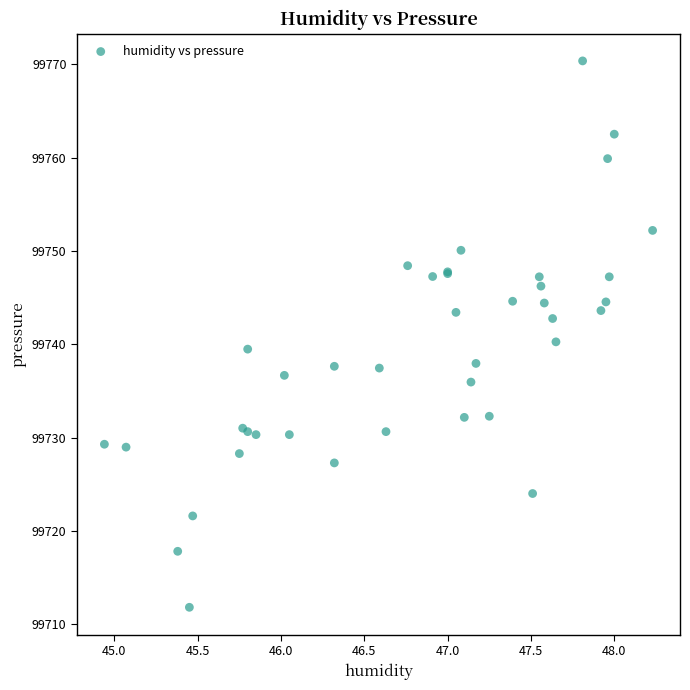

What Y value in the scatter plot is closest to 99741?

99740.3